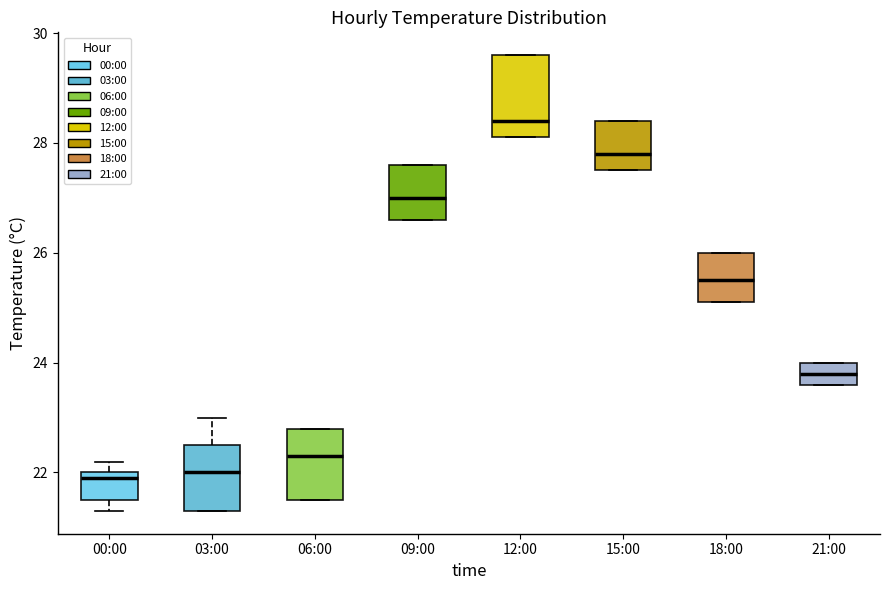

Which box has the highest median line?

12:00